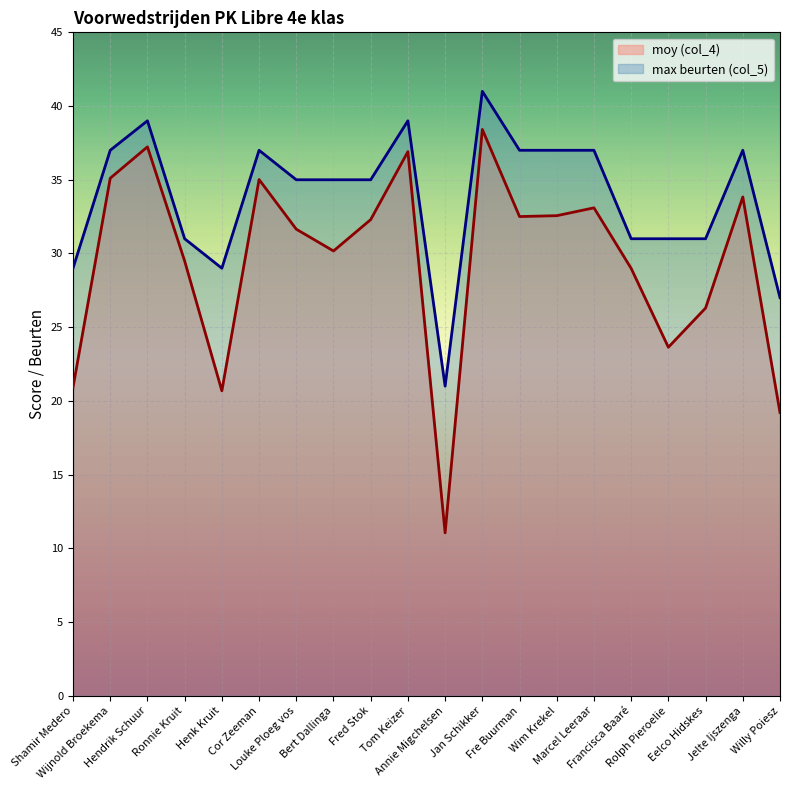

Which series has the largest range (max minus min)?

moy (col_4)